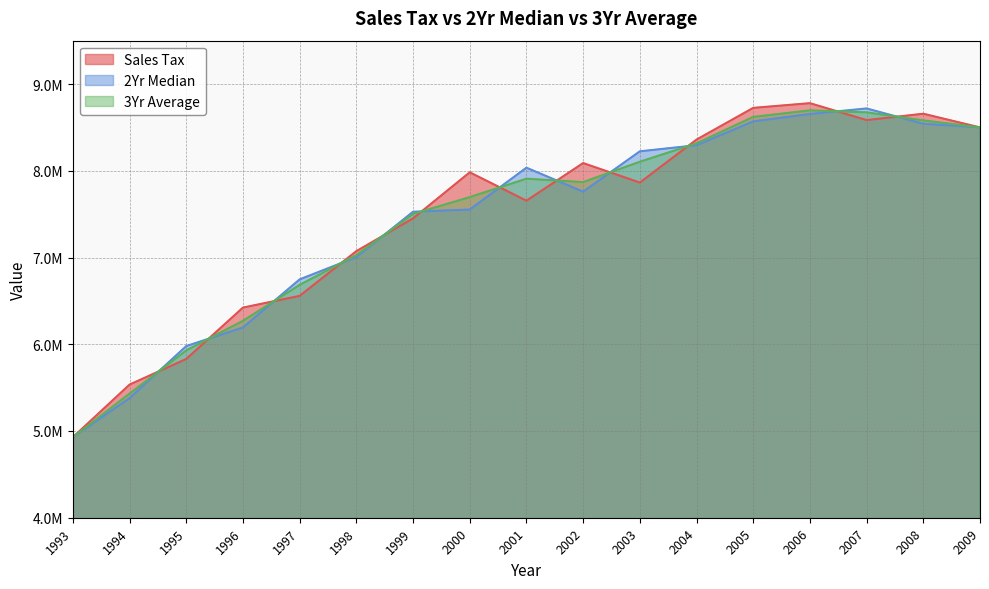

Is it true that 3Yr Average equals 9060054.6 at 1994?

False